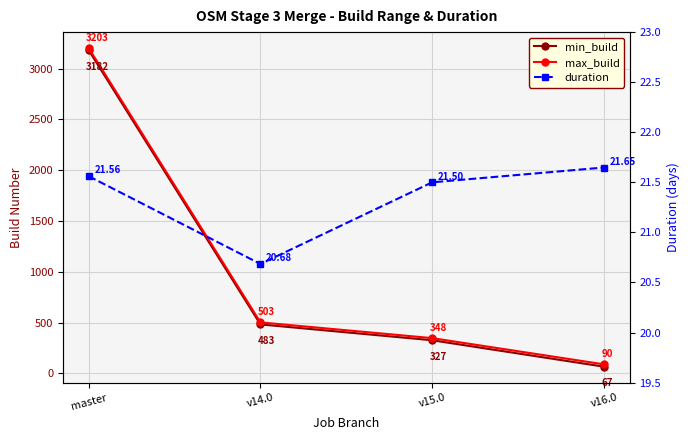

Which series has the largest range (max minus min)?

min_build